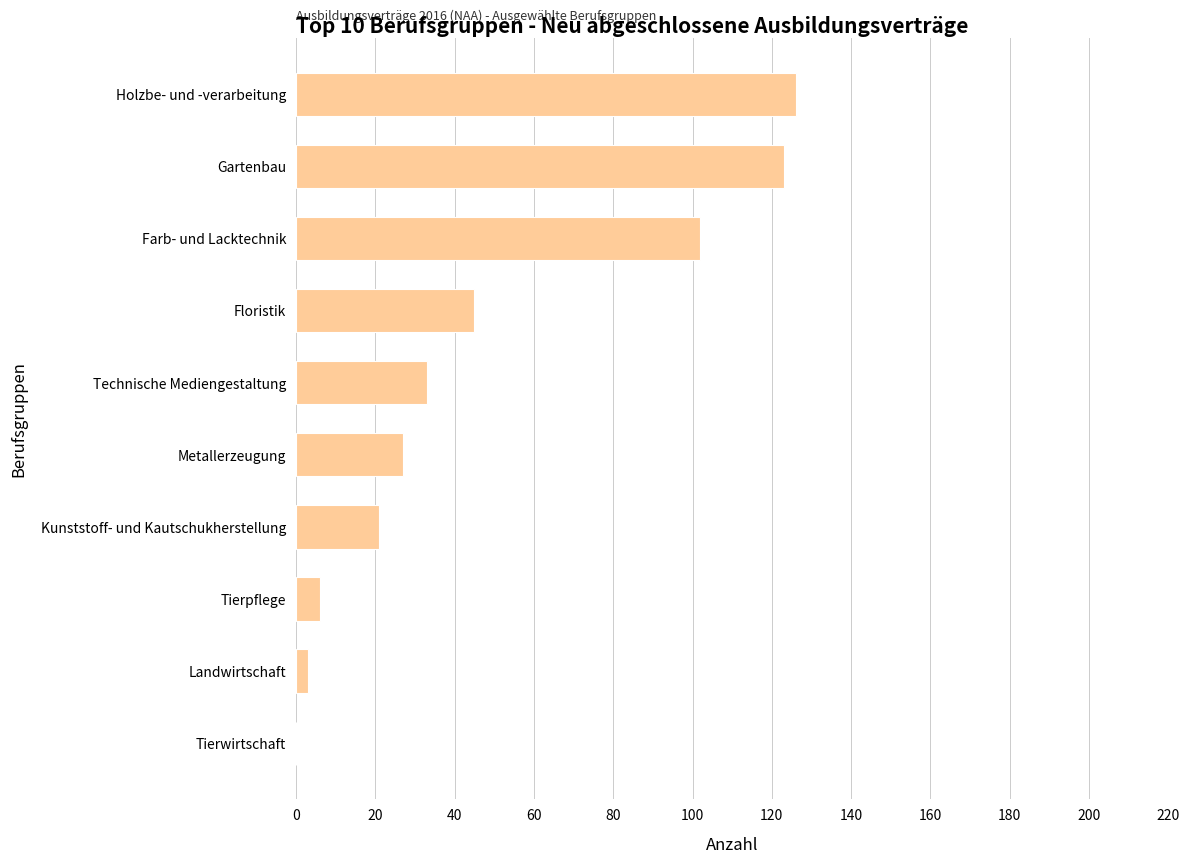

True or false: the data shows 198 at Gartenbau.

False